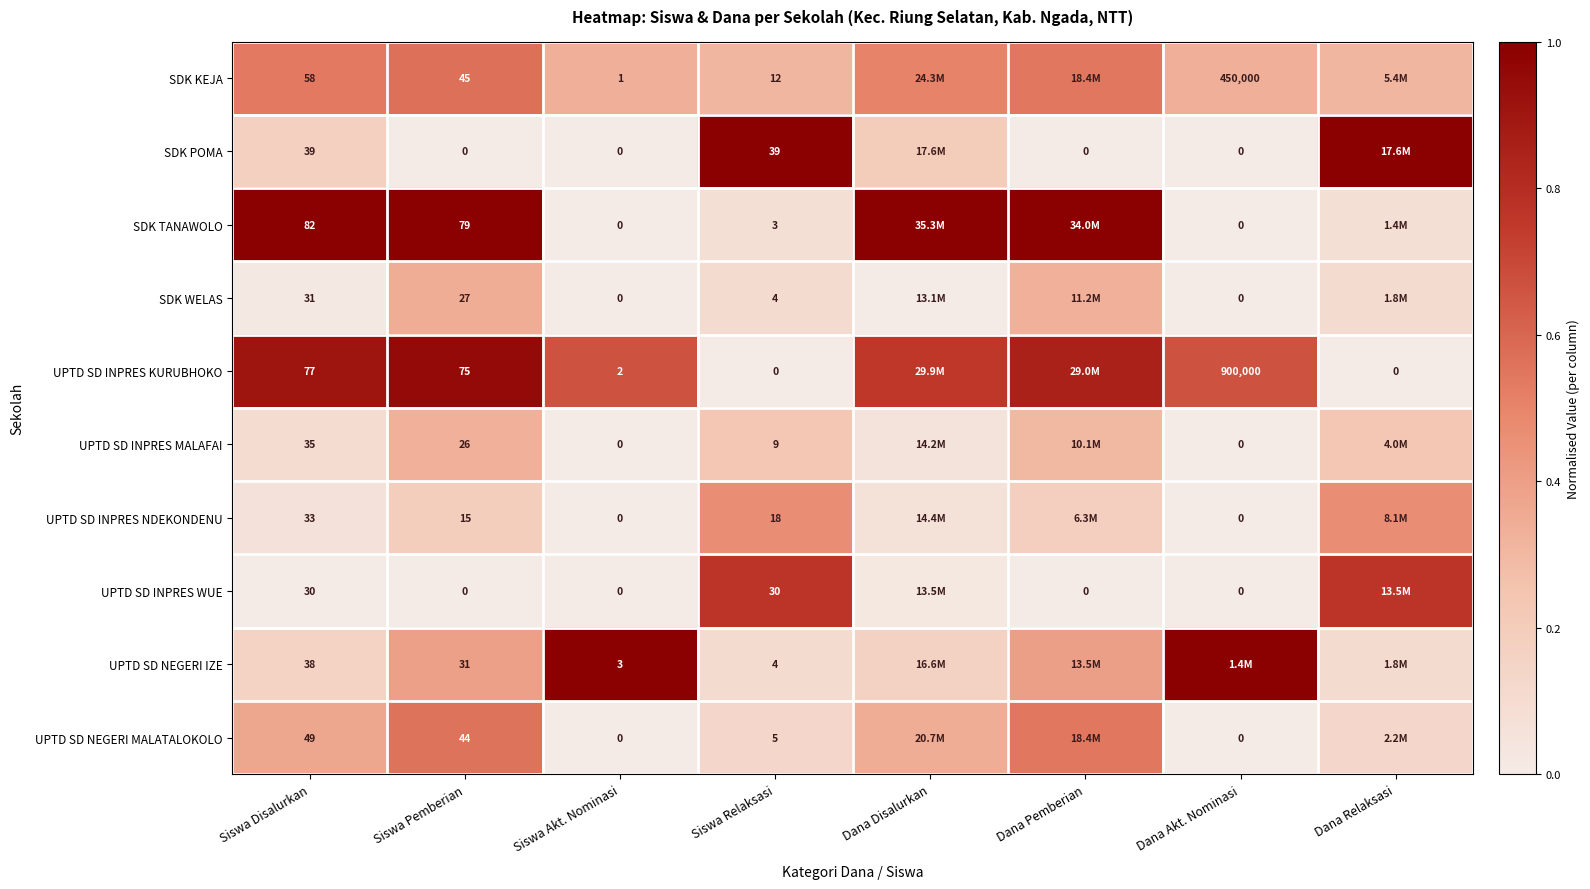

Which series changed the most between Siswa Disalurkan and Siswa Akt. Nominasi?

SDK TANAWOLO